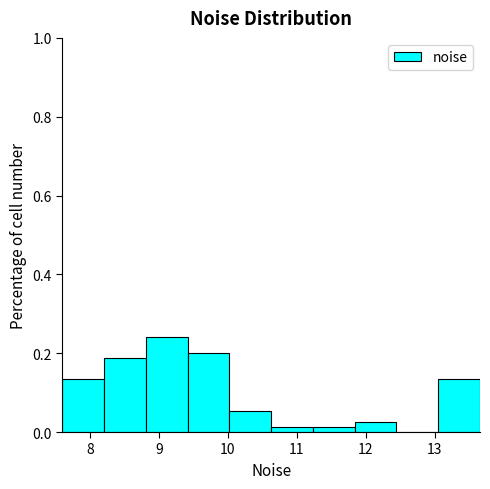

Reading left to right, list every bar in this chart as the range it spans on the x-axis followed by its height. Neither the bar edges nor the heights are printed on the chart, so give them approximately, as read against the axes.

7.6 to 8.2: 0.14
8.2 to 8.8: 0.18
8.8 to 9.4: 0.24
9.4 to 10.0: 0.20
10.0 to 10.6: 0.06
10.6 to 11.2: under 0.02
11.2 to 11.8: under 0.02
11.8 to 12.4: 0.02
12.4 to 13.1: 0
13.1 to 13.7: 0.14